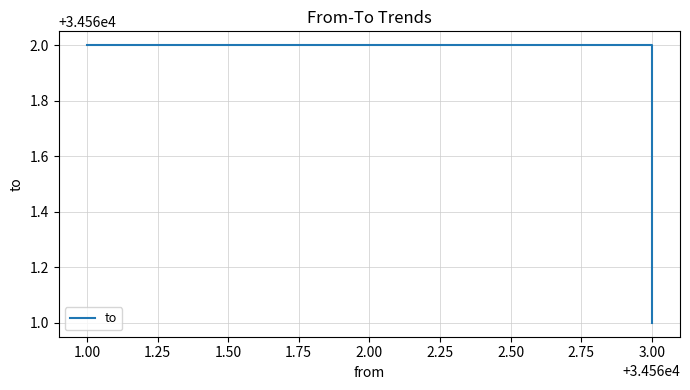

What position from the left is 0.75?

1